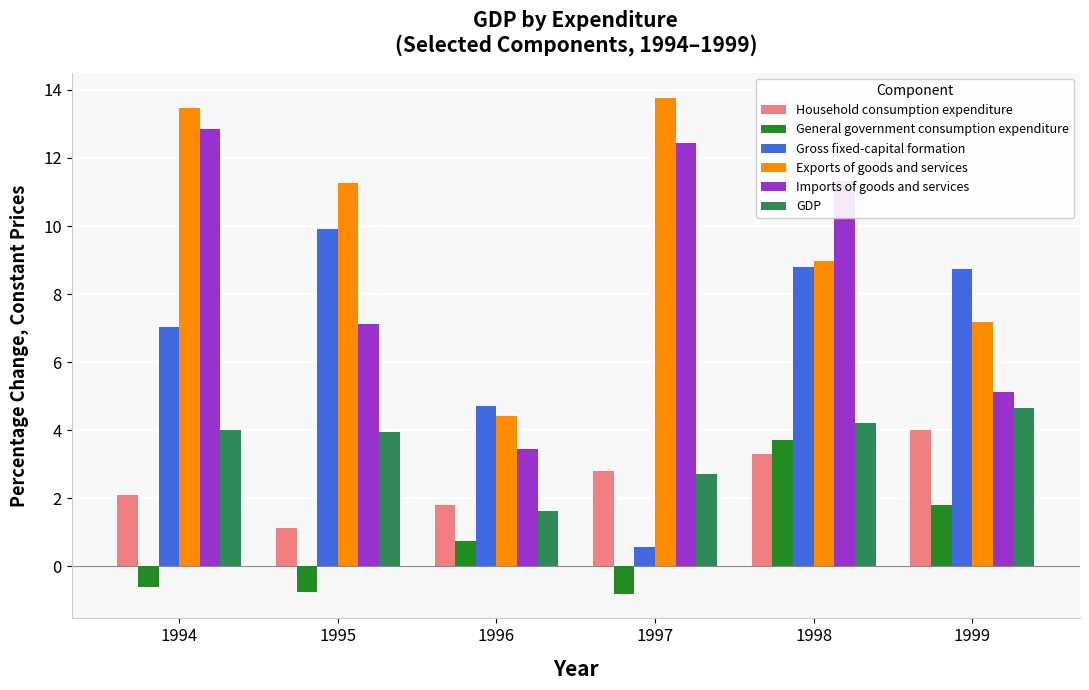

Are the bars grouped side by side (vs. stacked)?

Yes